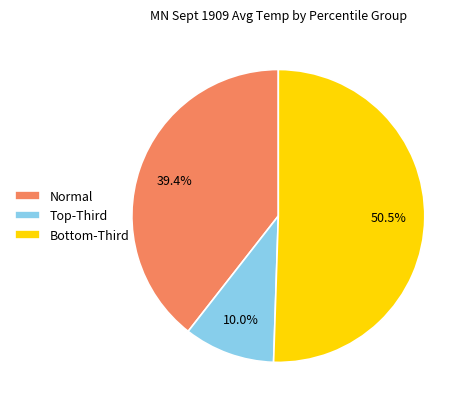

What is the largest slice in the pie chart?

Bottom-Third